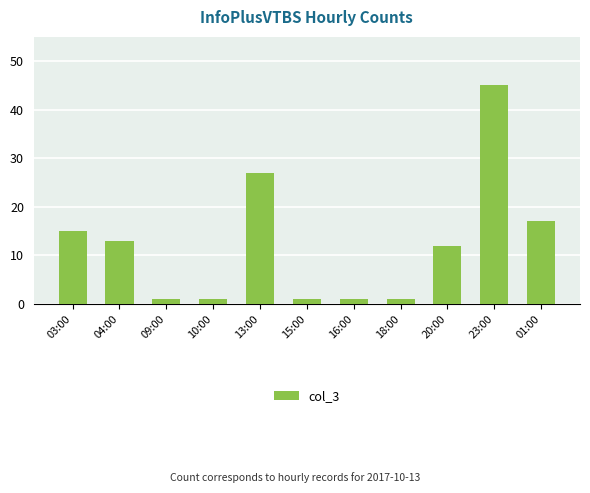

What is the difference between the second highest and minimum values?

26